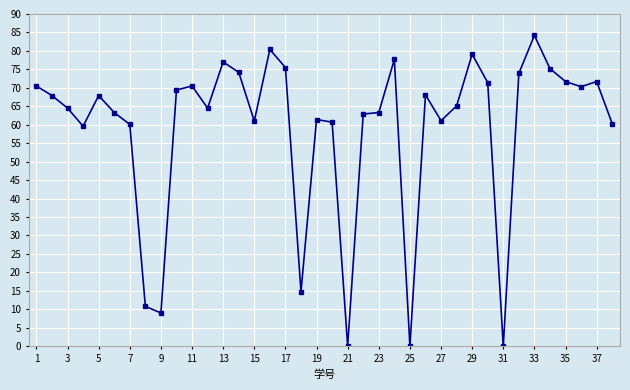

What is the difference between the maximum and minimum values?

84.2